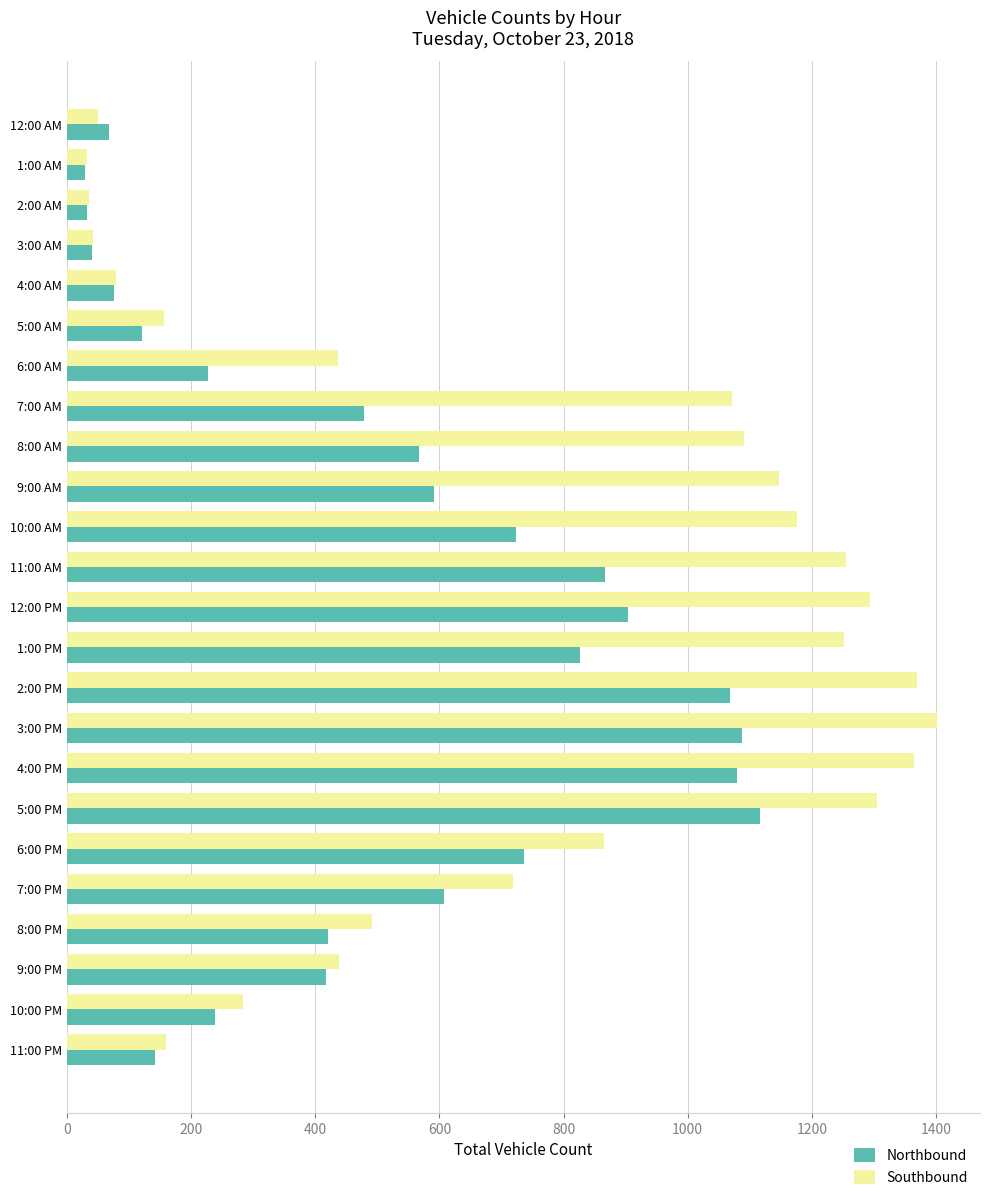

What are all the series names shown in the legend?

Northbound, Southbound